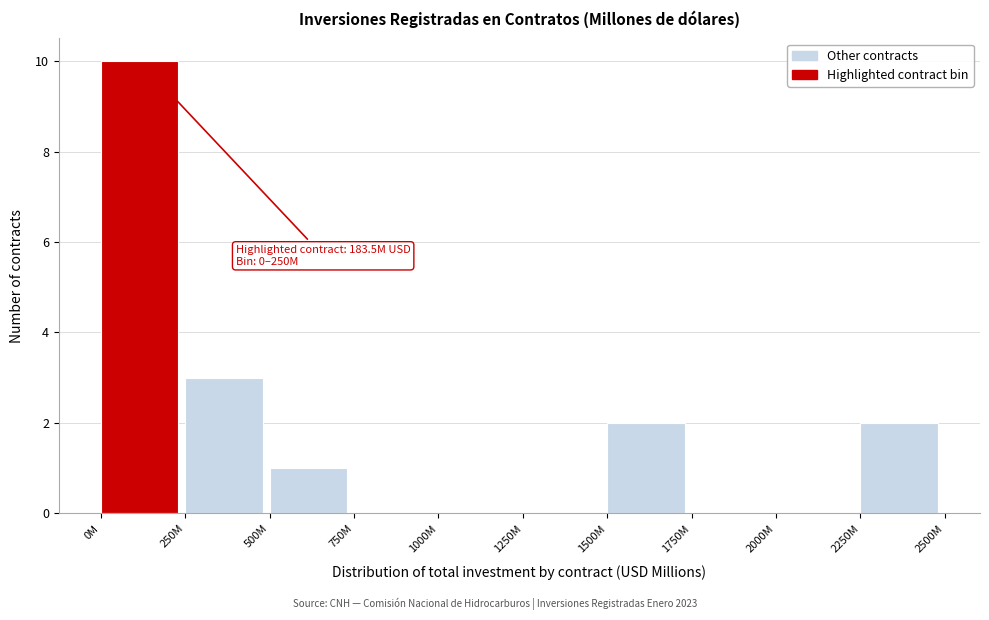

Reading left to right, list all the values displayed in this chart.

0M=10	250M=3	500M=1	750M=0	1000M=0	1250M=0	1500M=2	1750M=0	2000M=0	2250M=2